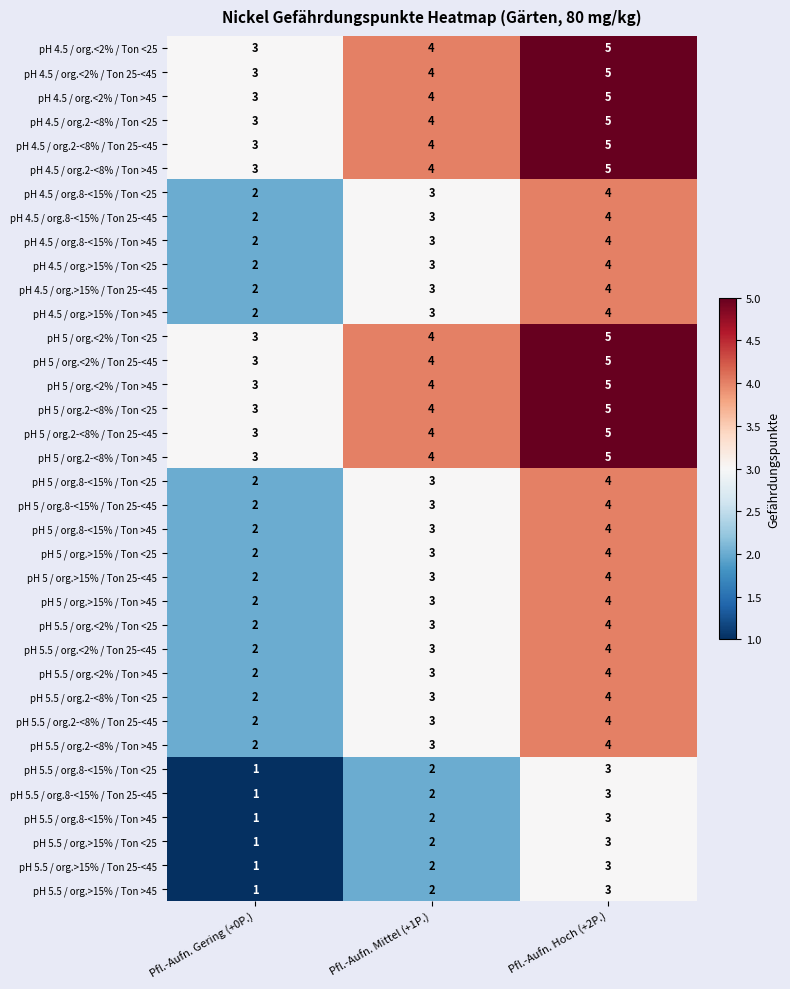

What is the approximate value of pH 5 / org.2-<8% / Ton >45 at Pfl.-Aufn. Mittel (+1P.)?

4